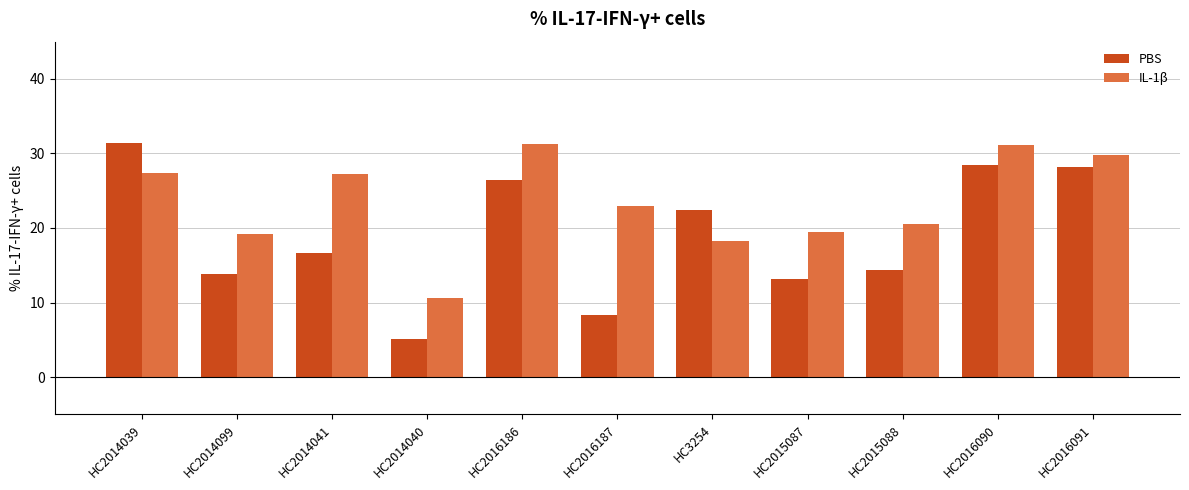

What is the highest value of the IL-1β series?

31.3